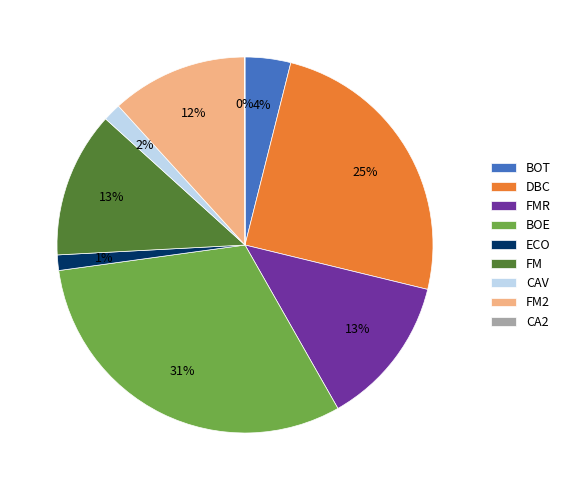

Is it true that ECO is 16% of the pie?

False